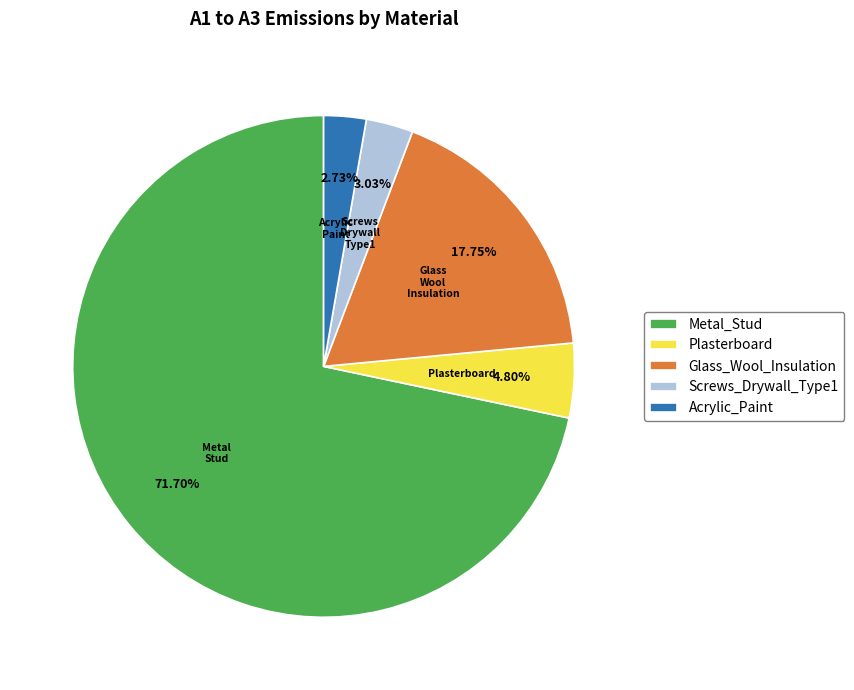

Which slice is the largest?

Metal_Stud